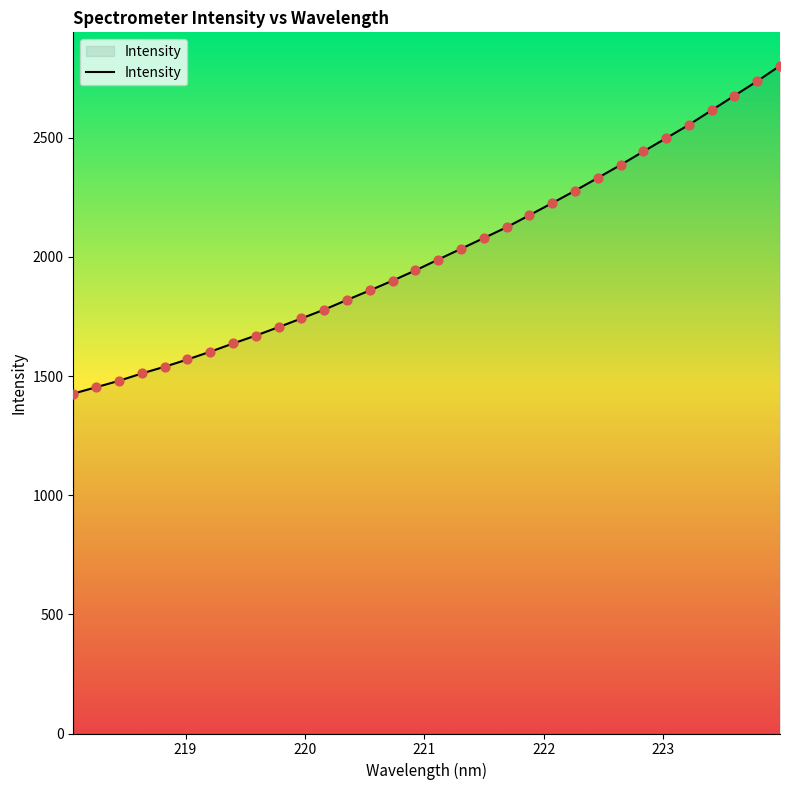

What is the difference between the maximum and minimum values?

1376.1